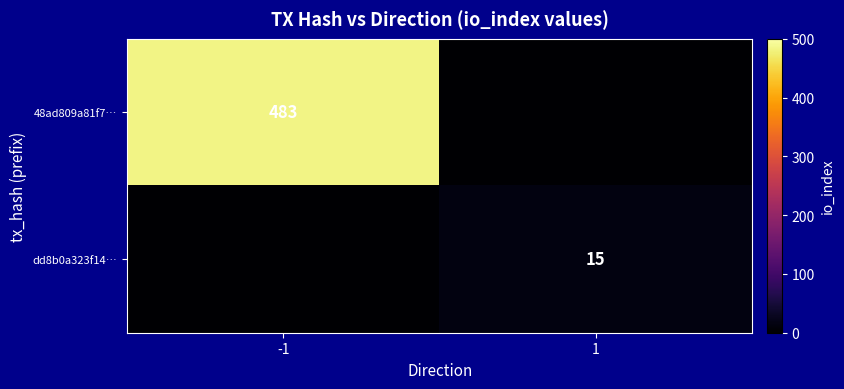

True or false: 48ad809a81f7… has a value of 483 at -1.

True